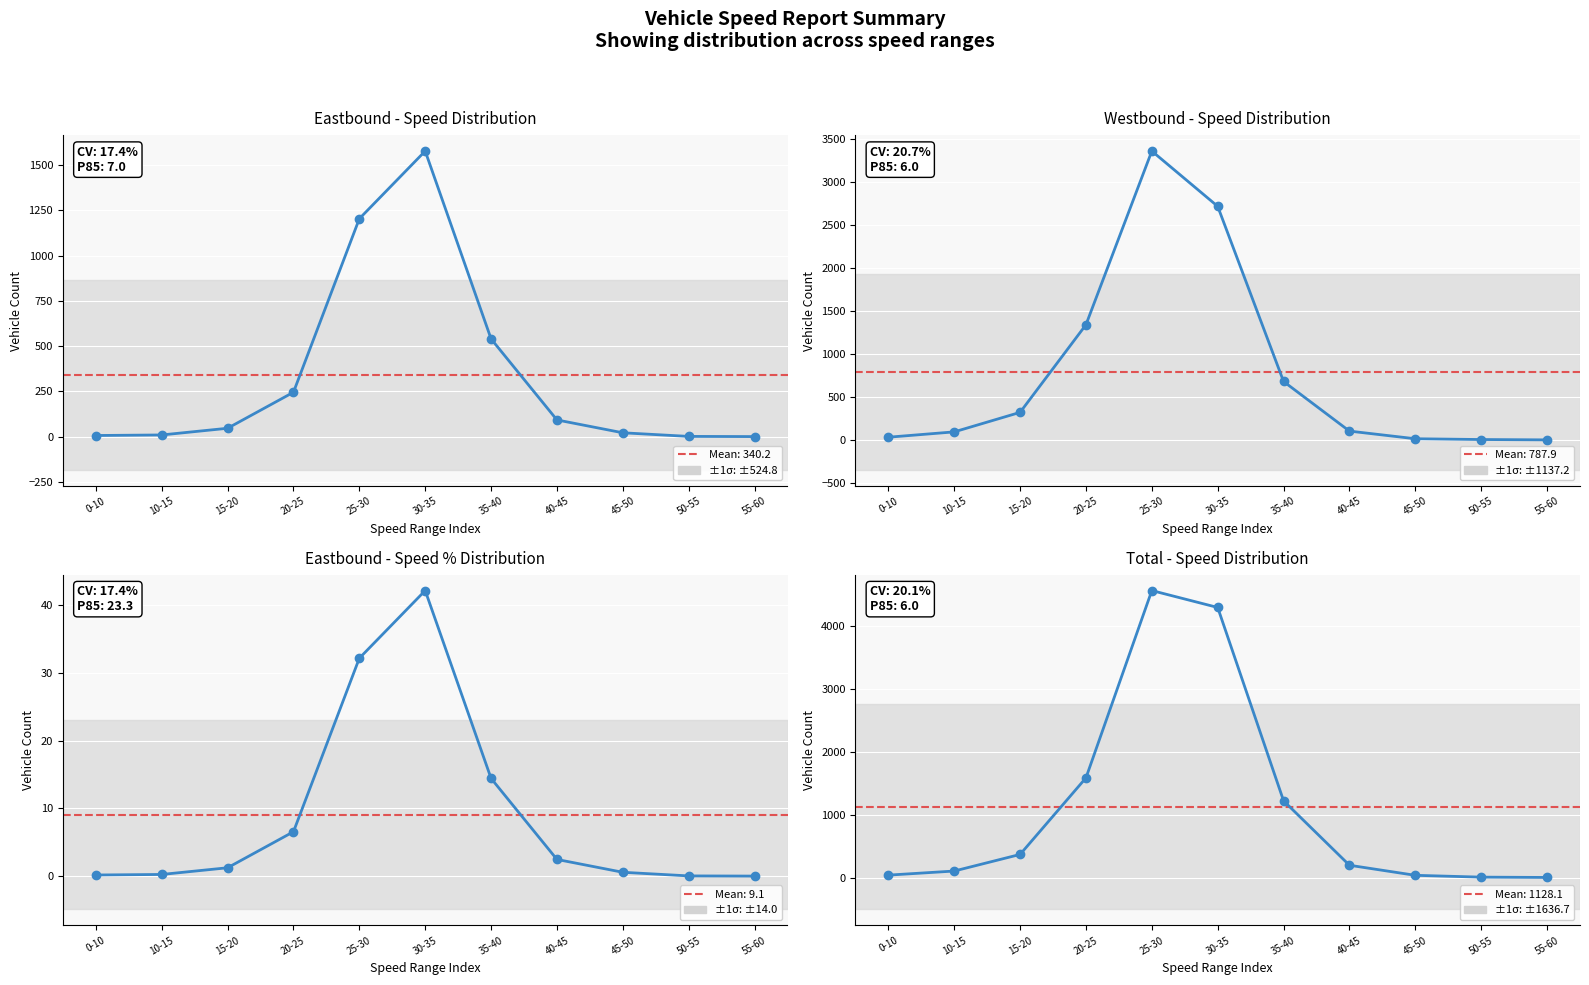

What is the value of the Eastbound % point at the 8th from the left?

2.5